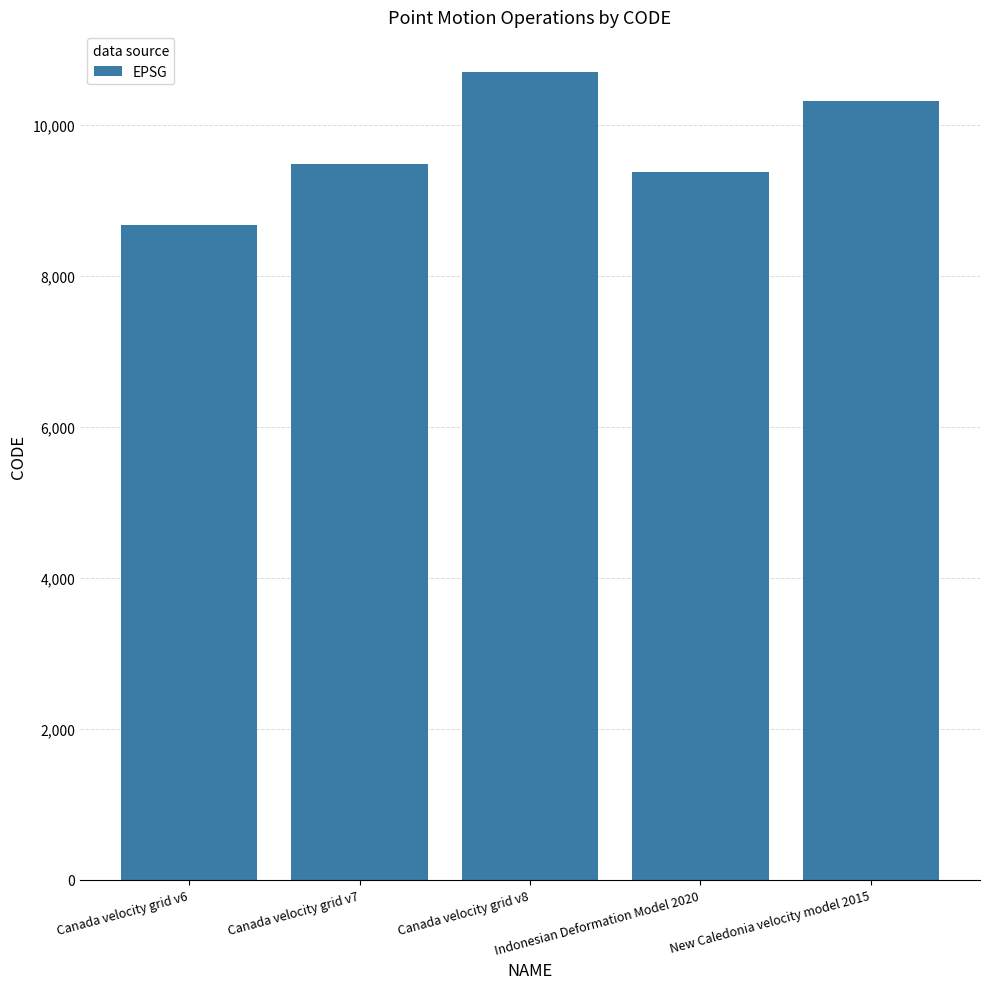

Which label corresponds to the smallest value in the chart?

Canada velocity grid v6